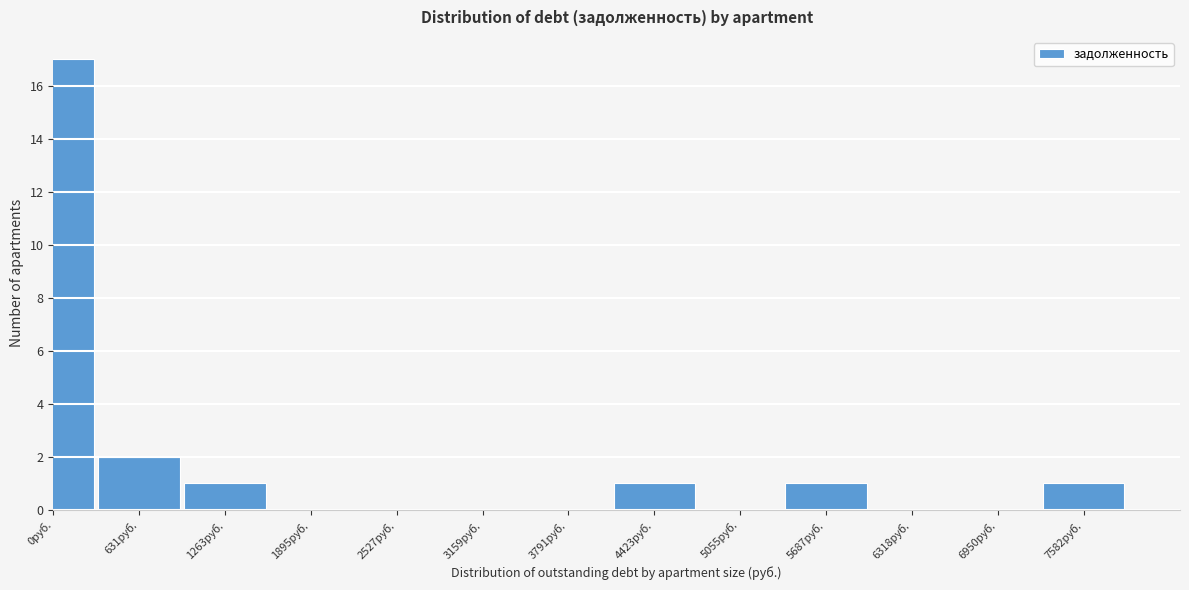

Reading left to right, what are all the values shown in this chart?

0руб.=17	631руб.=2	1263руб.=1	1895руб.=0	2527руб.=0	3159руб.=0	3791руб.=0	4423руб.=1	5055руб.=0	5687руб.=1	6318руб.=0	6950руб.=0	7582руб.=1